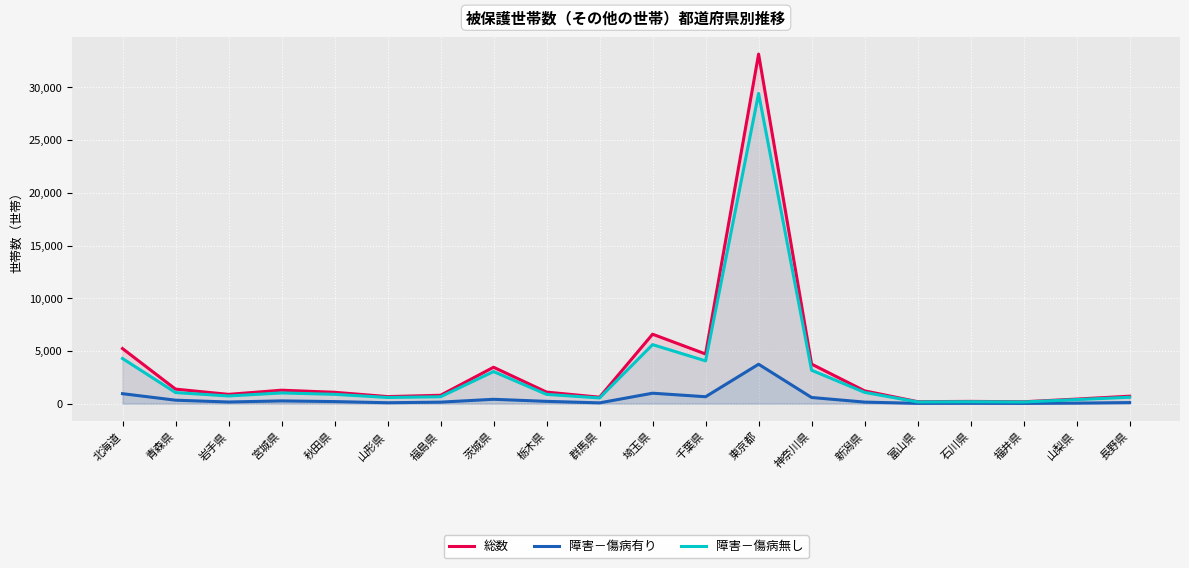

Which series has the largest total across all categories?

総数